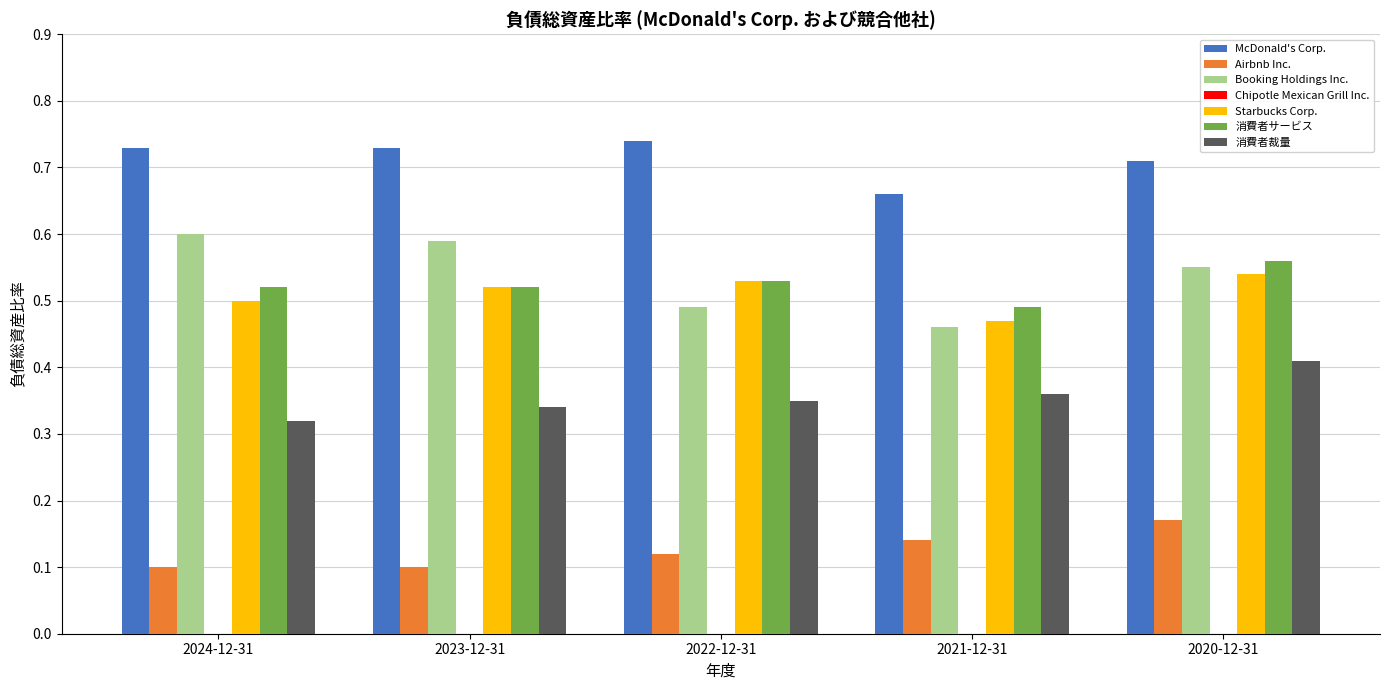

At which category is the sum across all series the highest?

2020-12-31